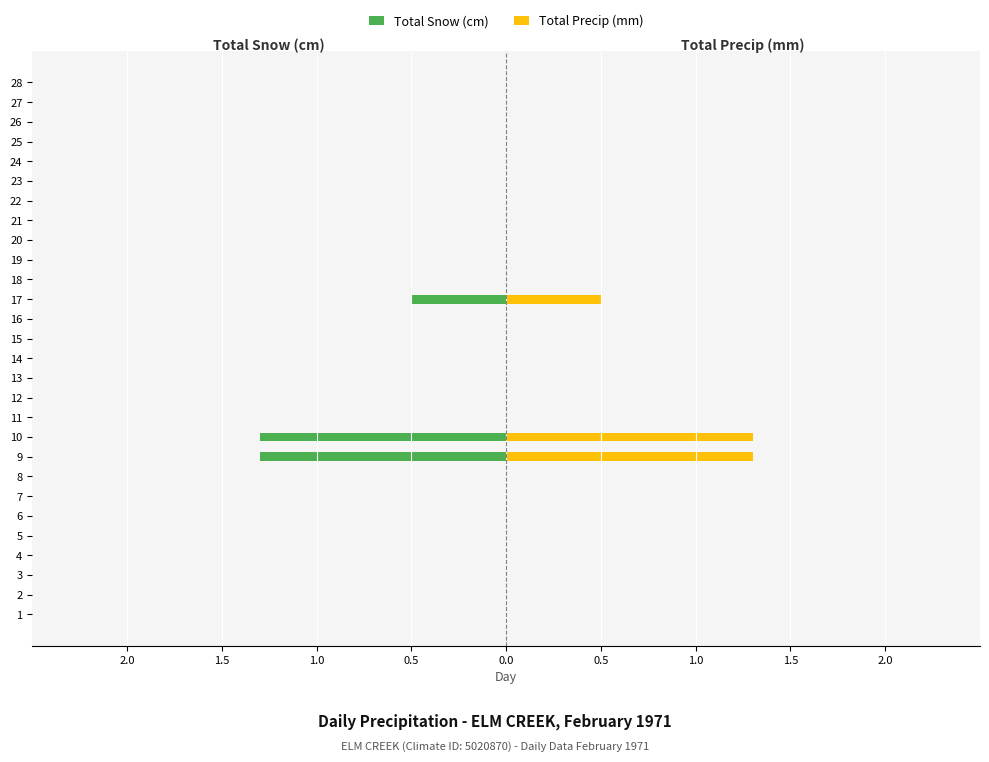

Which series has the widest spread of values?

Total Snow (cm)